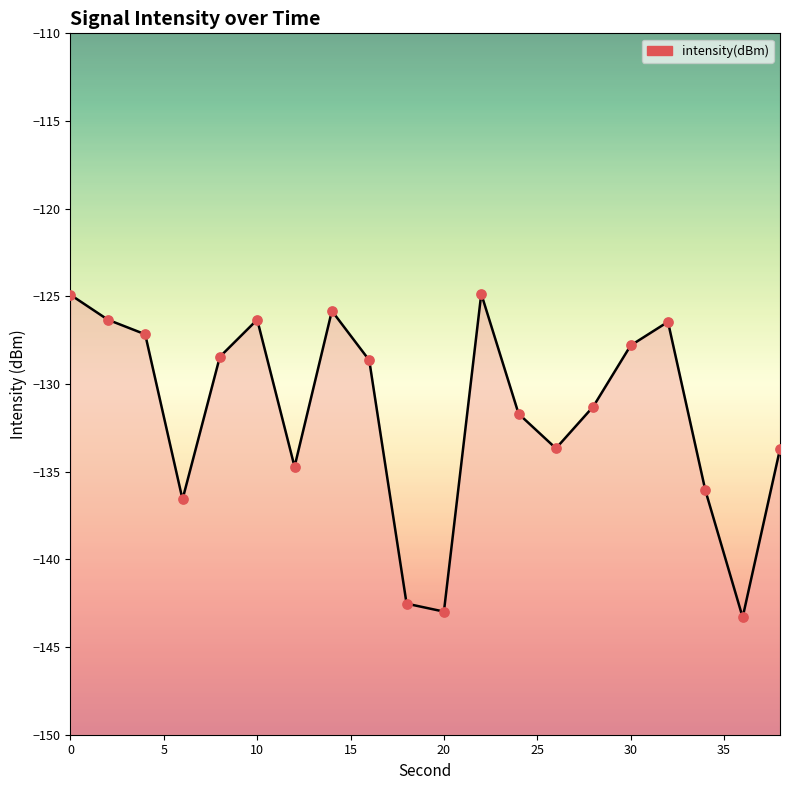

Which has a higher value, 16 or 14?

14